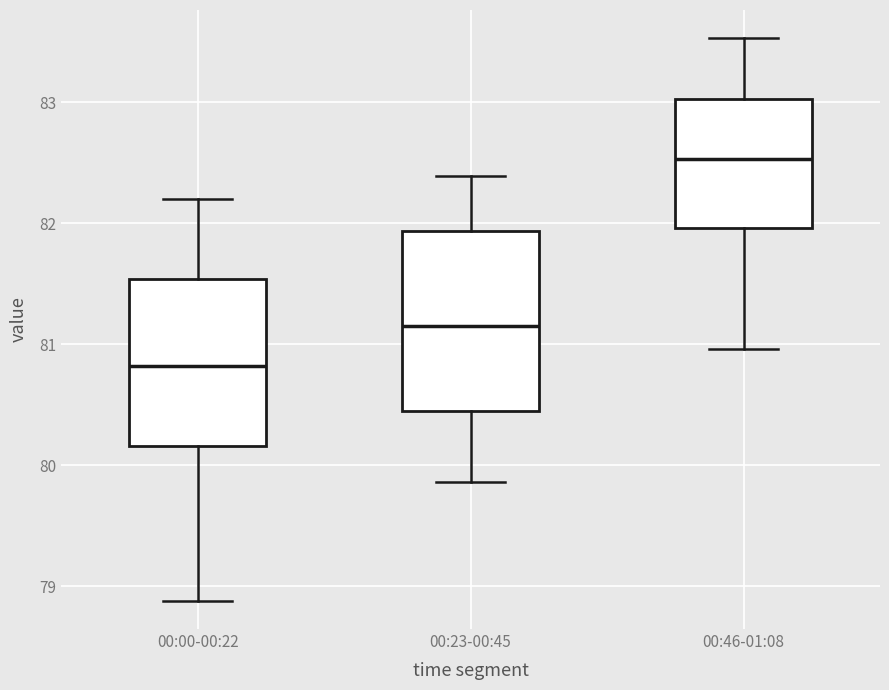

Reading left to right, read every box against the y-axis: the position of its median line, the range the box covers, and the ends of its whiskers. The values are not printed on the chart, so give them approximately, as read against the axis.

00:00-00:22: median 80.8, box 80.2 to 81.5, whiskers 78.9 to 82.2
00:23-00:45: median 81.2, box 80.5 to 81.9, whiskers 79.9 to 82.4
00:46-01:08: median 82.5, box 82.0 to 83.0, whiskers 81.0 to 83.5